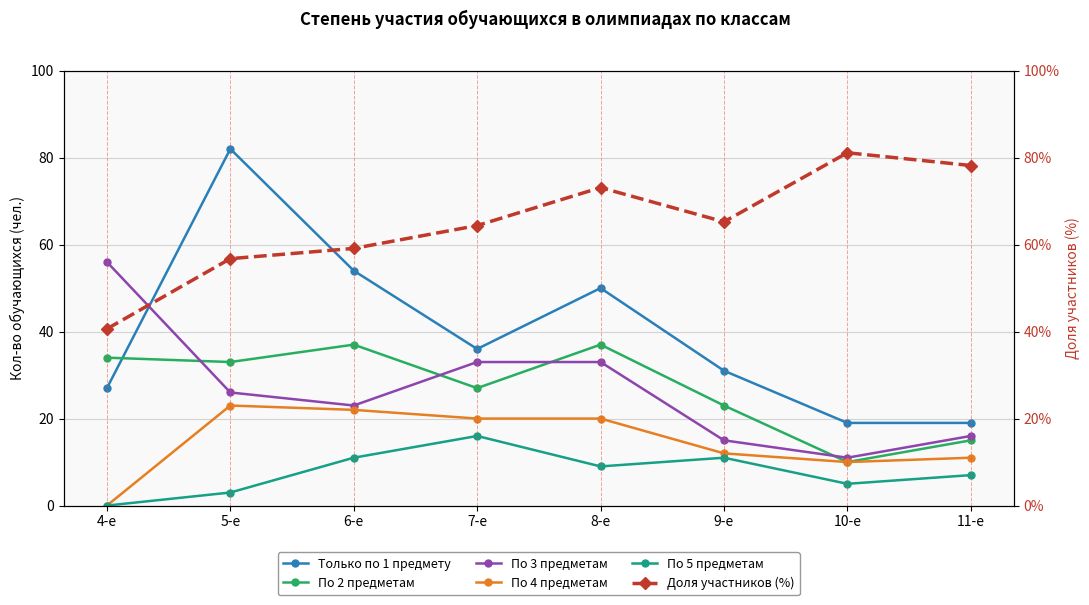

What position from the left is 6-е?

3